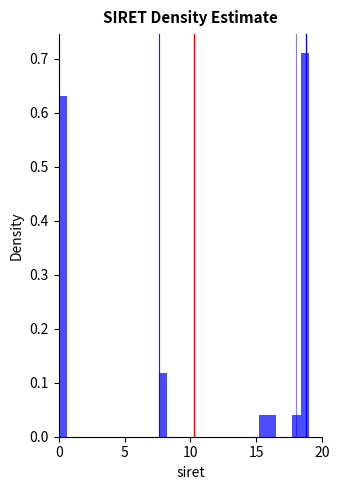

Around what value on the x-axis is the tallest bar? Give the approximate position of its centre, as read against the axis.

18.5